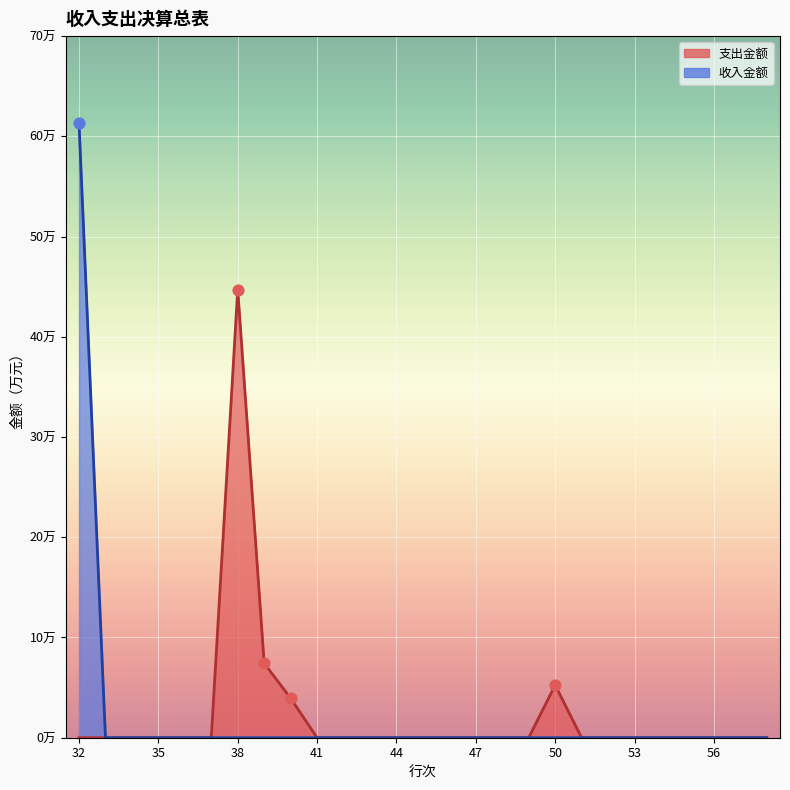

Which series reaches the maximum Y coordinate?

收入金额